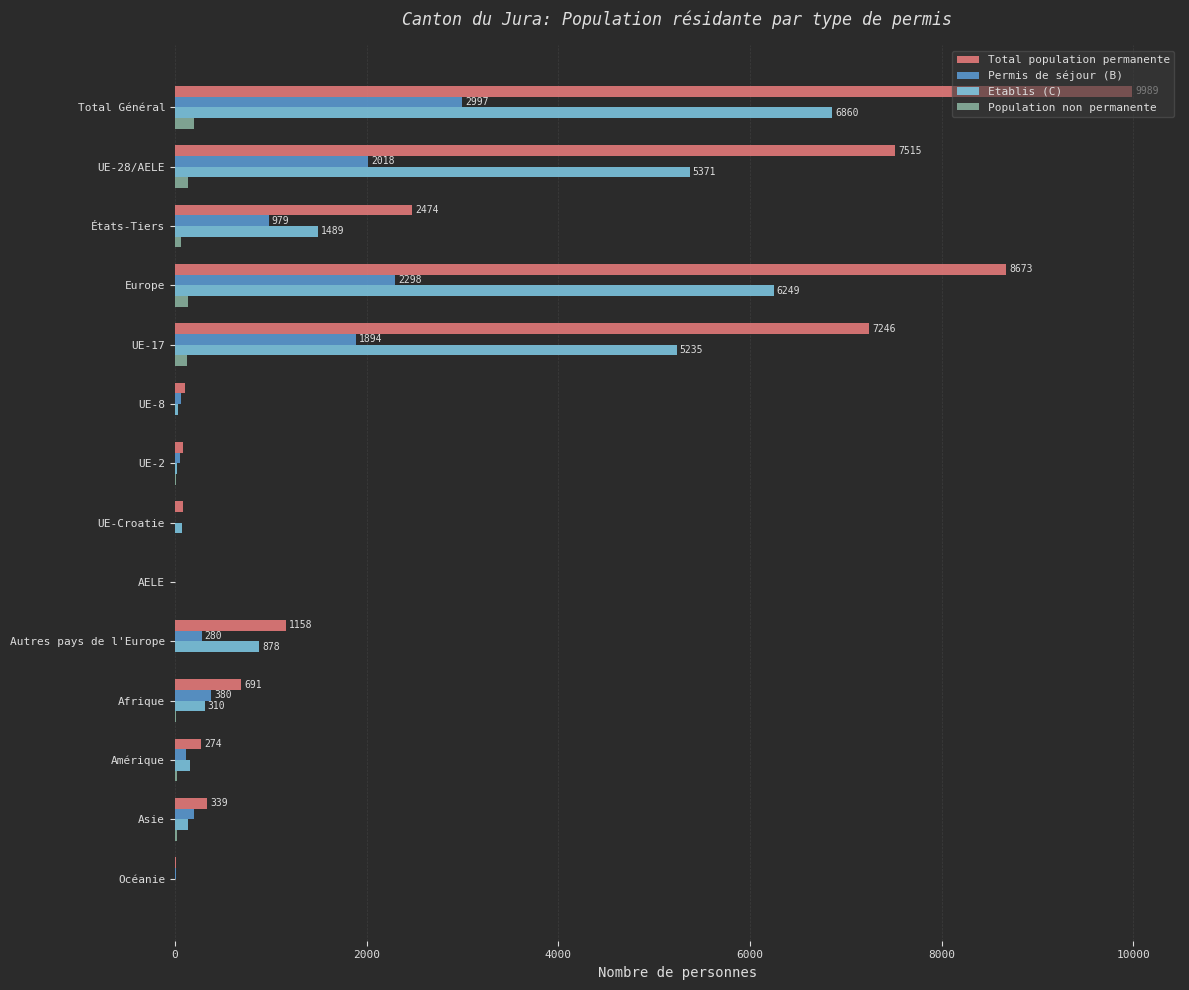

What is the average value of the Etablis (C) series?

1916